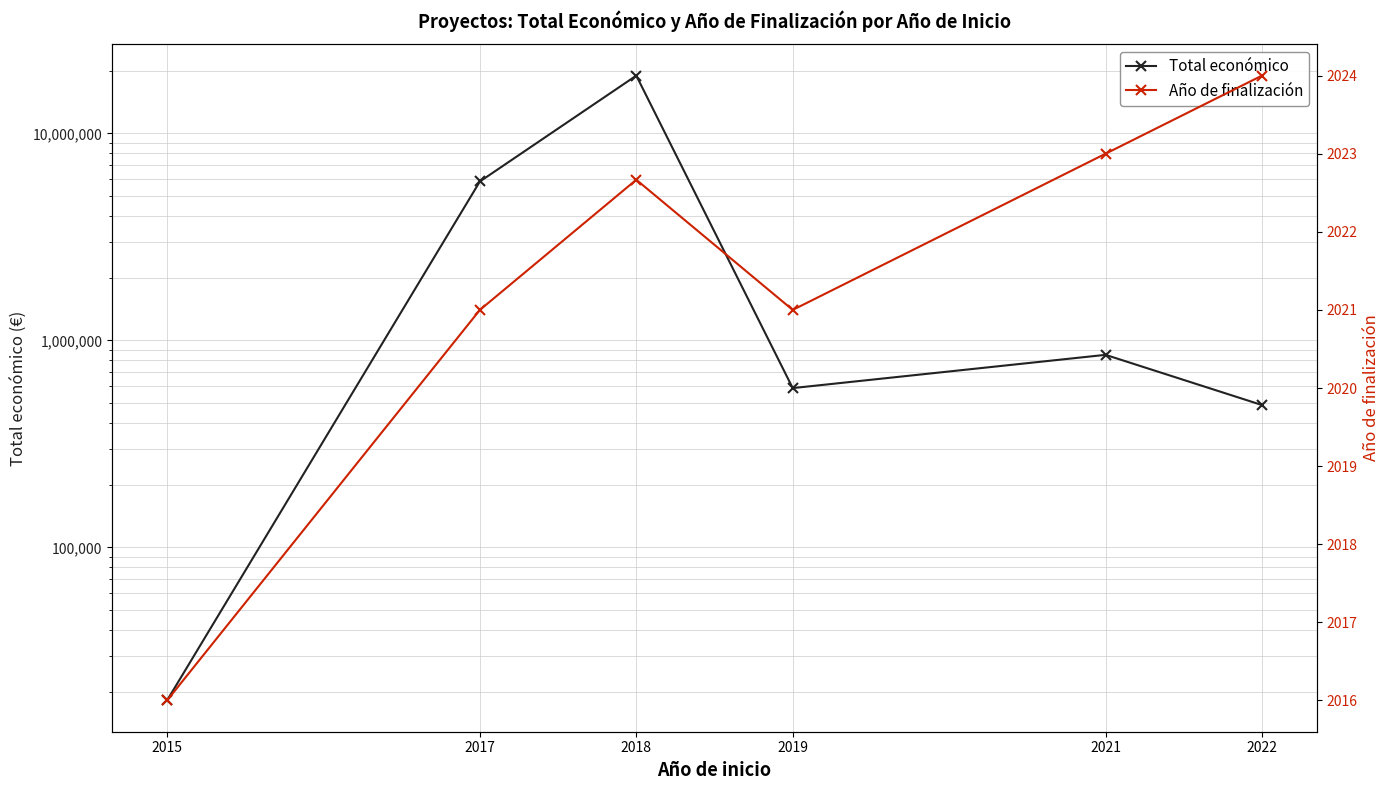

Reading left to right, what are all the values shown in this chart?

Total económico: 2015=18200.0	2017=5852014.0	2018=19003319.0	2019=587734.0	2021=850762.0	2022=486738.0
Año de finalización: 2015=2016.0	2017=2021.0	2018=2022.7	2019=2021.0	2021=2023.0	2022=2024.0